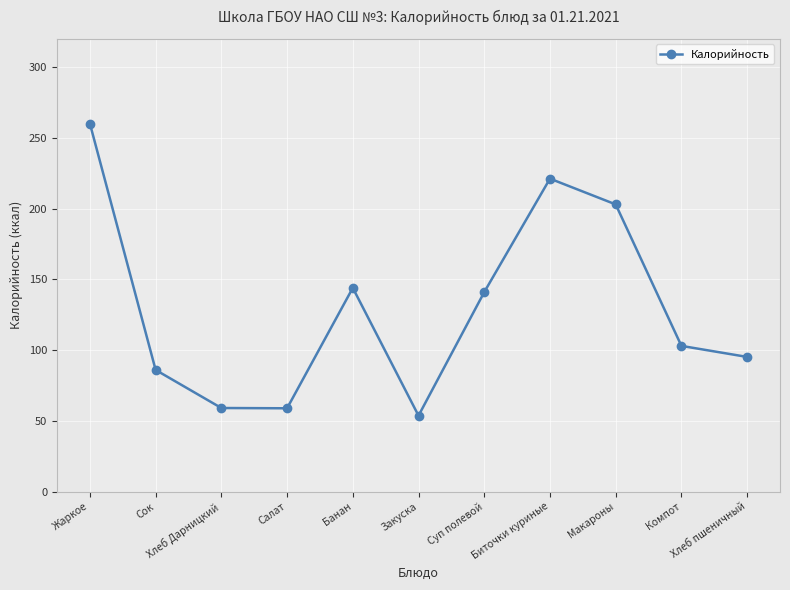

The value at Сок is 86.0. True or false?

True